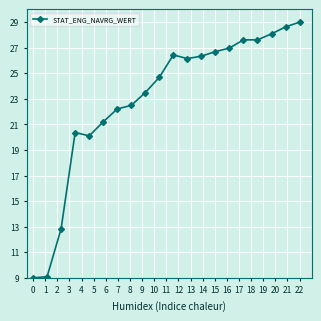

What is the sum of all values?

459.0